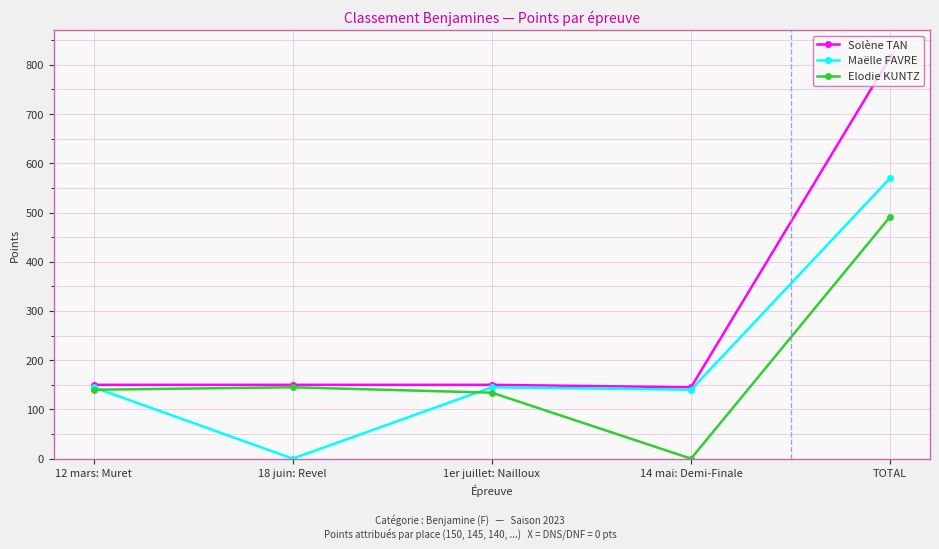

Which series has the largest total across all categories?

Solène TAN